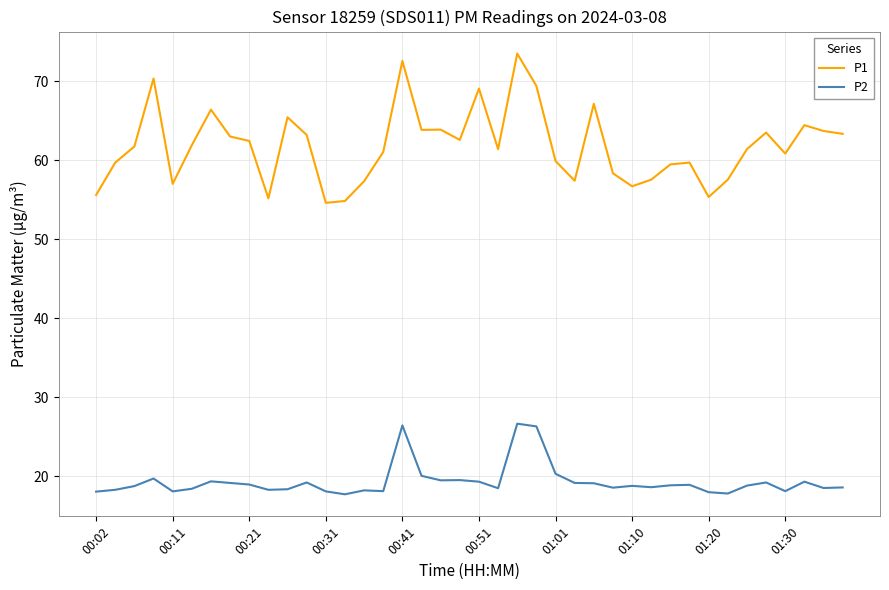

Which series has the largest range (max minus min)?

P1